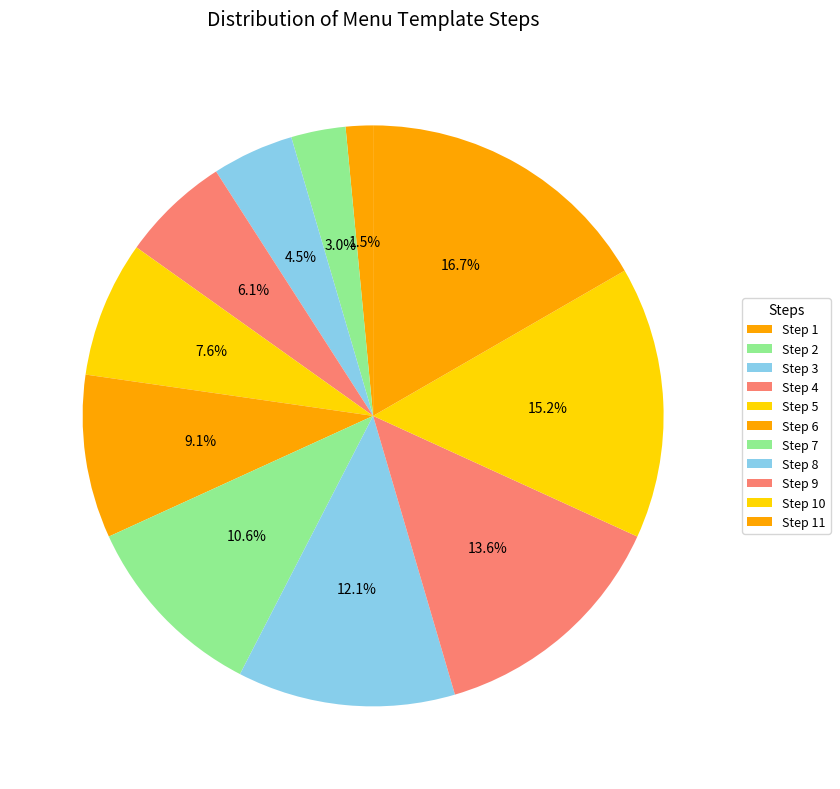

Is there any slice that represents more than half of the pie?

No